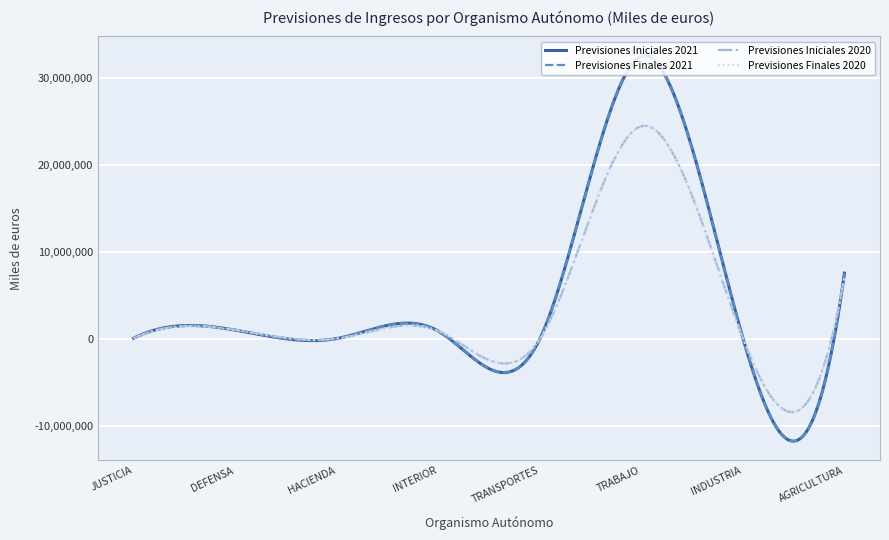

What is the lowest value of the Previsiones Iniciales 2020 series?

-8356043.7